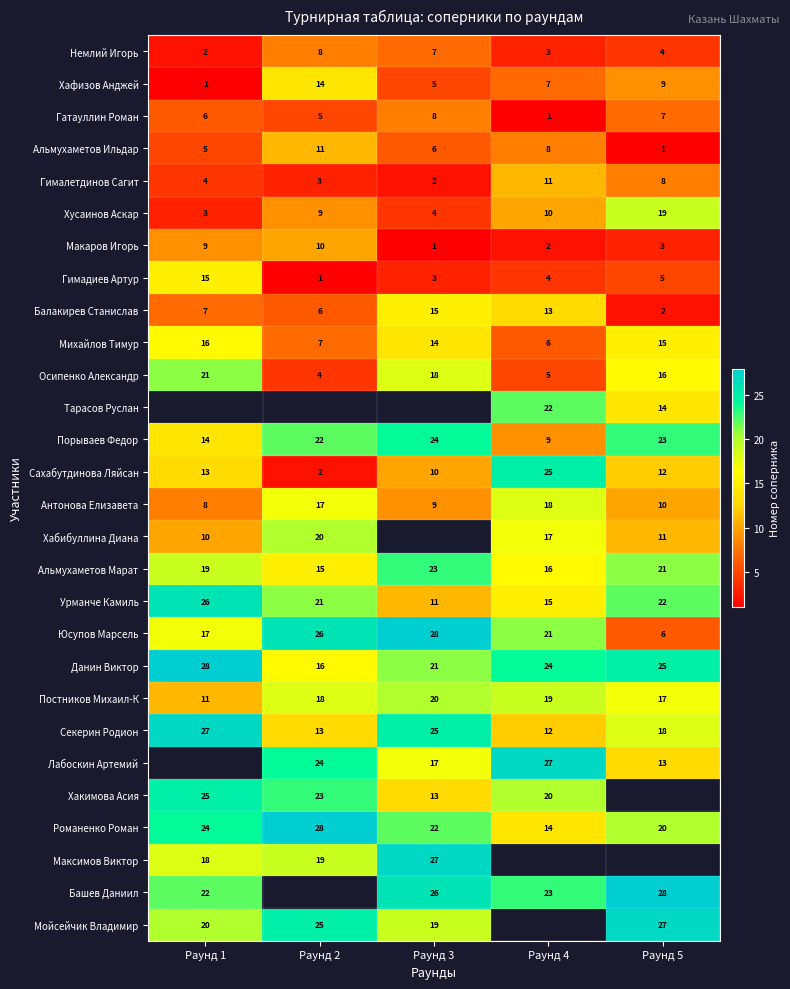

True or false: Альмухаметов Ильдар has a value of 1.7 at Раунд 1.

False